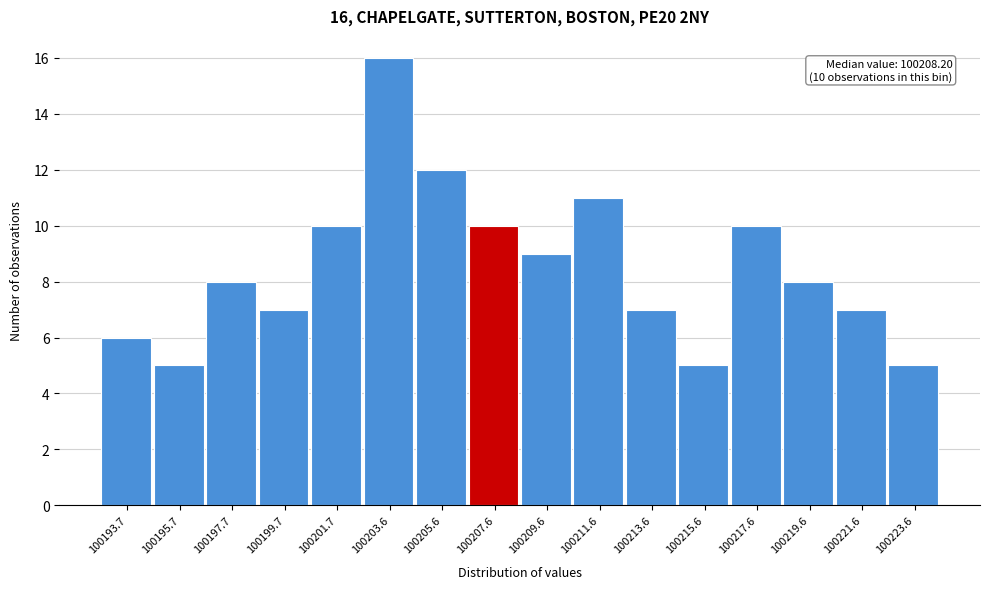

Reading left to right, transcribe all the data shown in this chart.

100193.7=6	100195.7=5	100197.7=8	100199.7=7	100201.7=10	100203.6=16	100205.6=12	100207.6=10	100209.6=9	100211.6=11	100213.6=7	100215.6=5	100217.6=10	100219.6=8	100221.6=7	100223.6=5